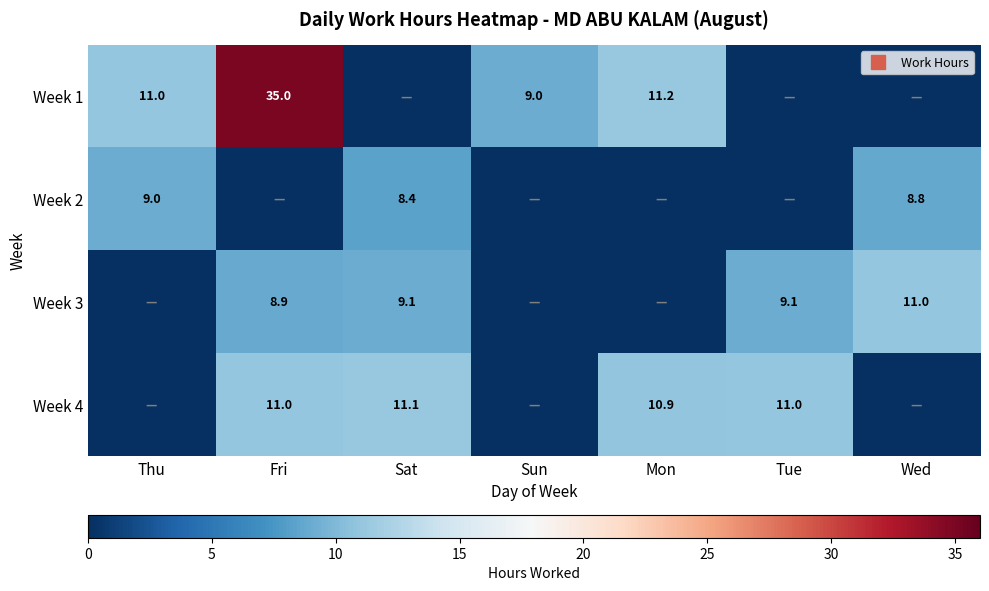

What is the difference between the Week 4 values at Thu and Sat?

11.1